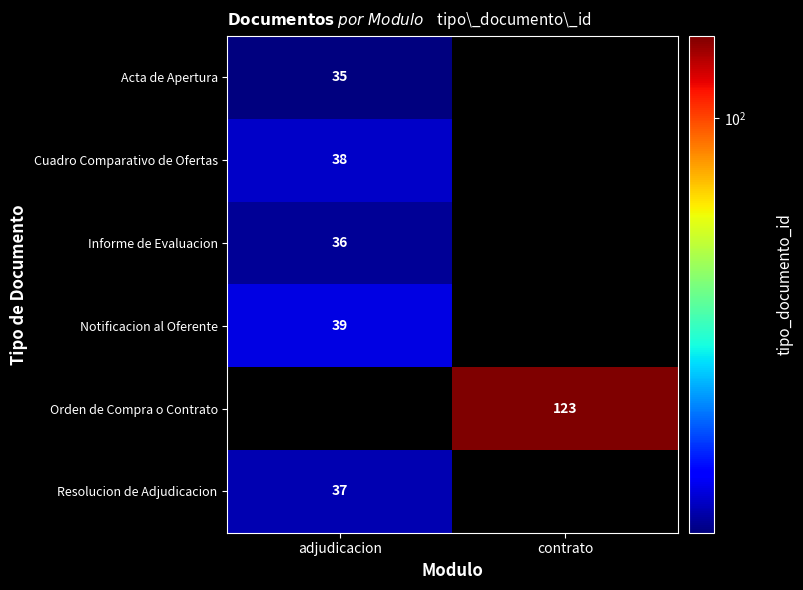

The value of Notificacion al Oferente at adjudicacion is 10. True or false?

False